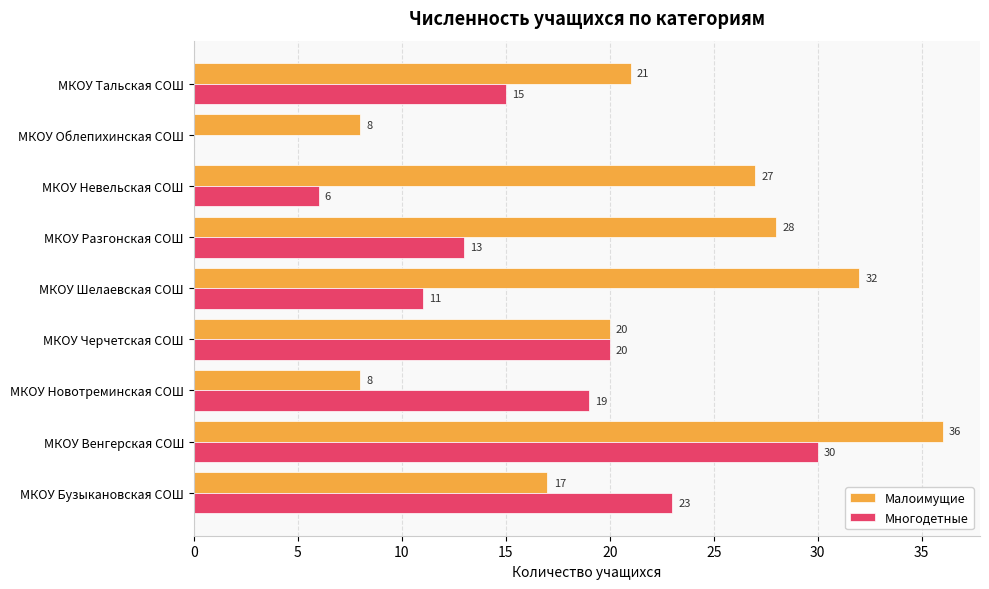

Between МКОУ Черчетская СОШ and МКОУ Облепихинская СОШ, which series saw the biggest shift?

Многодетные